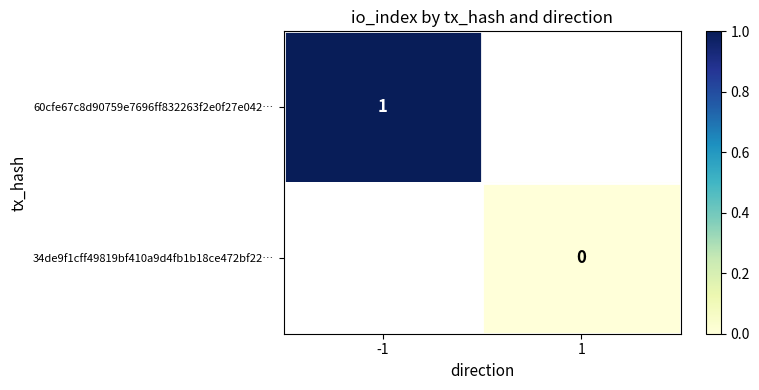

Is it true that 60cfe67c8d90759e7696ff832263f2e0f27e042… equals 0 at -1?

False